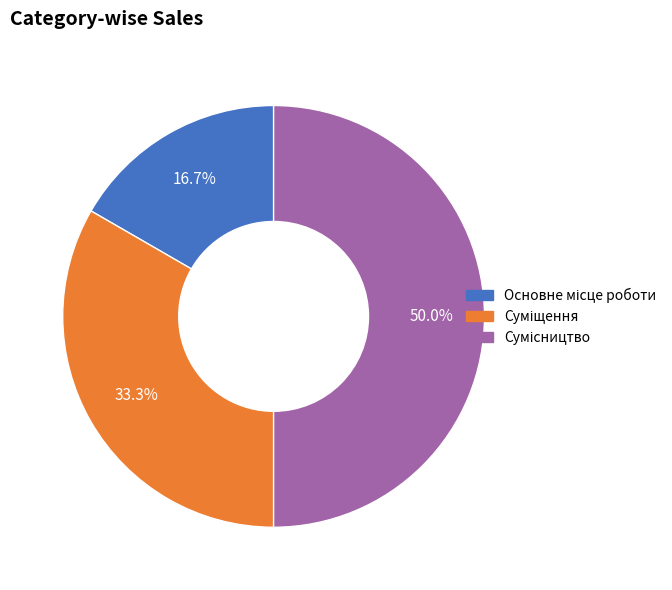

What is the ratio of the value at Основне місце роботи to the value at Сумісництво?

0.3